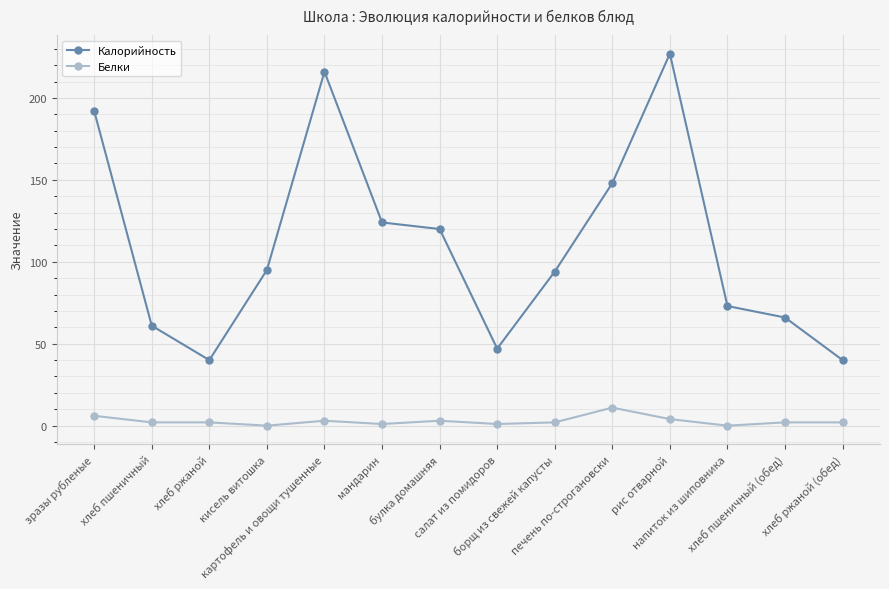

What are all the series names shown in the legend?

Калорийность, Белки